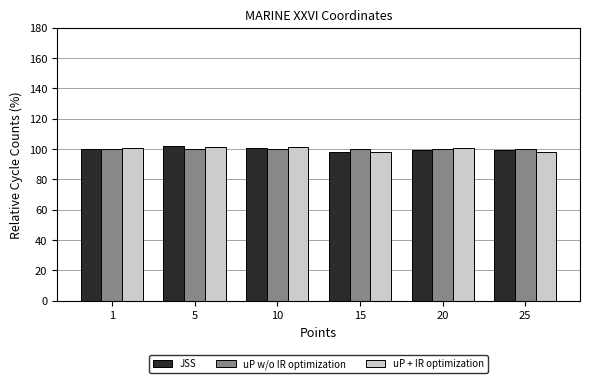

The value of uP w/o IR optimization at 15 is 99.8. True or false?

True